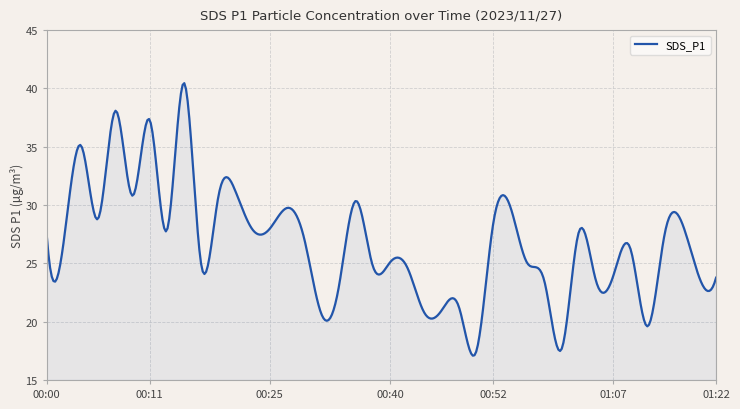

What is the greatest value displayed?

40.5